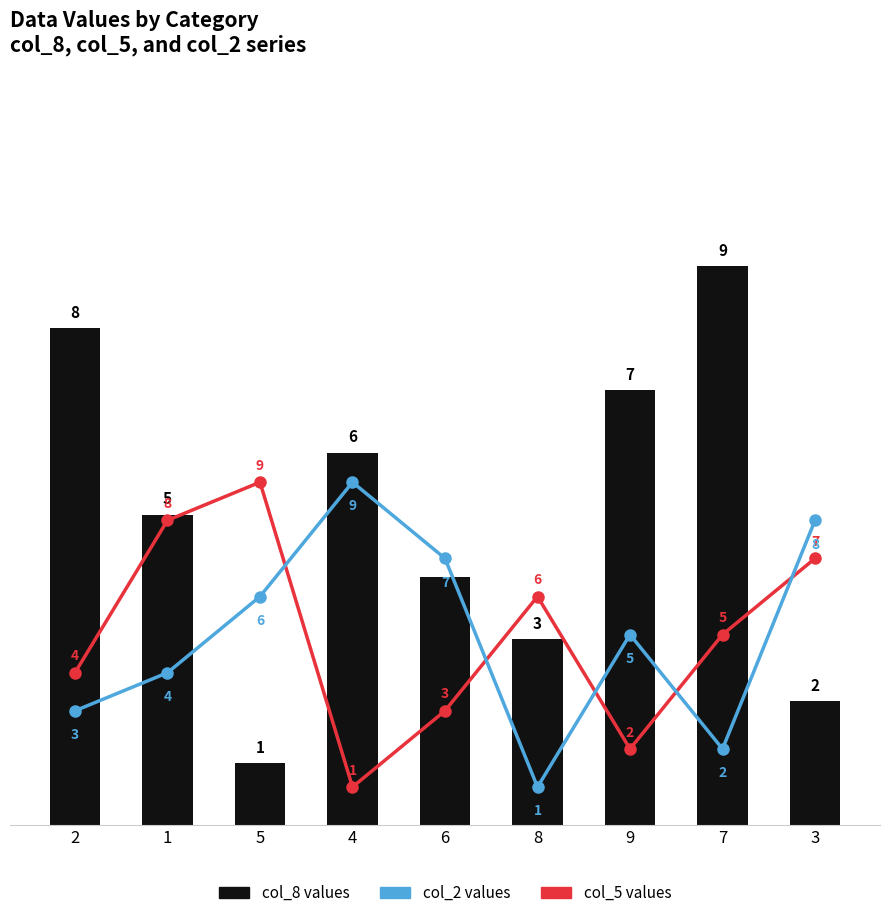

Which series has the largest total across all categories?

col_8 values